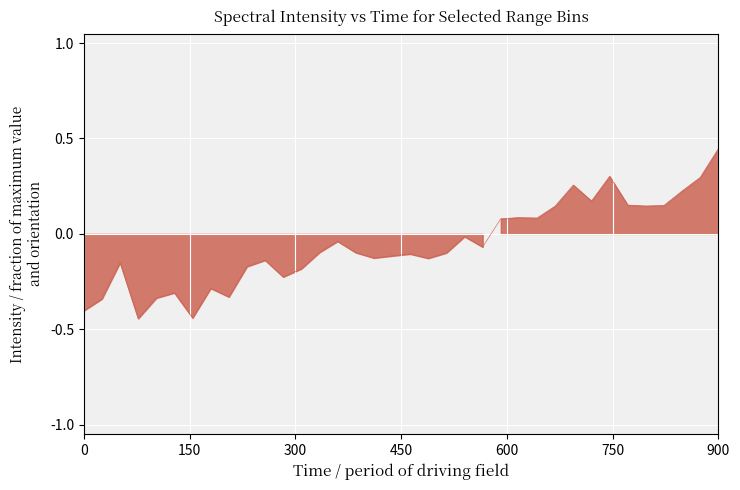

What is the sum of the values at 14 and 21?

-0.1